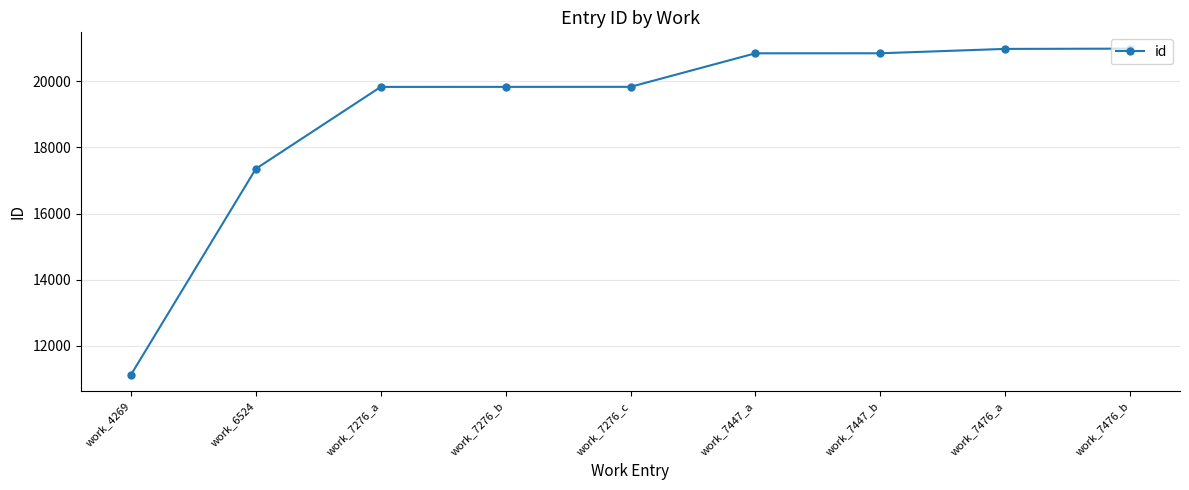

True or false: the data shows 8281 at work_7447_b.

False